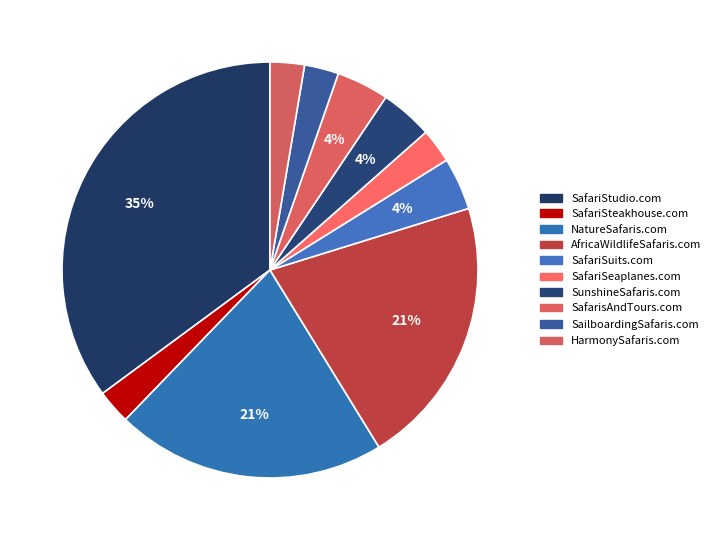

Count the number of slices in the pie.

10